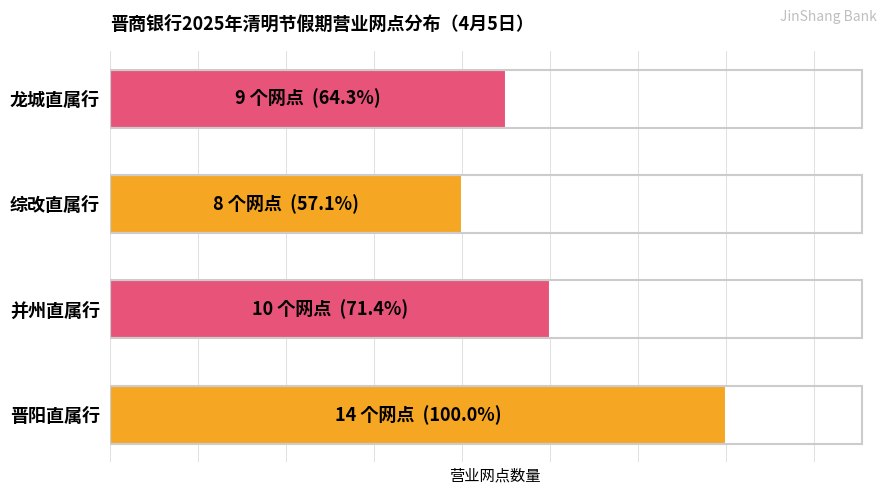

Rank the categories by value from lowest to highest.

综改直属行, 龙城直属行, 并州直属行, 晋阳直属行